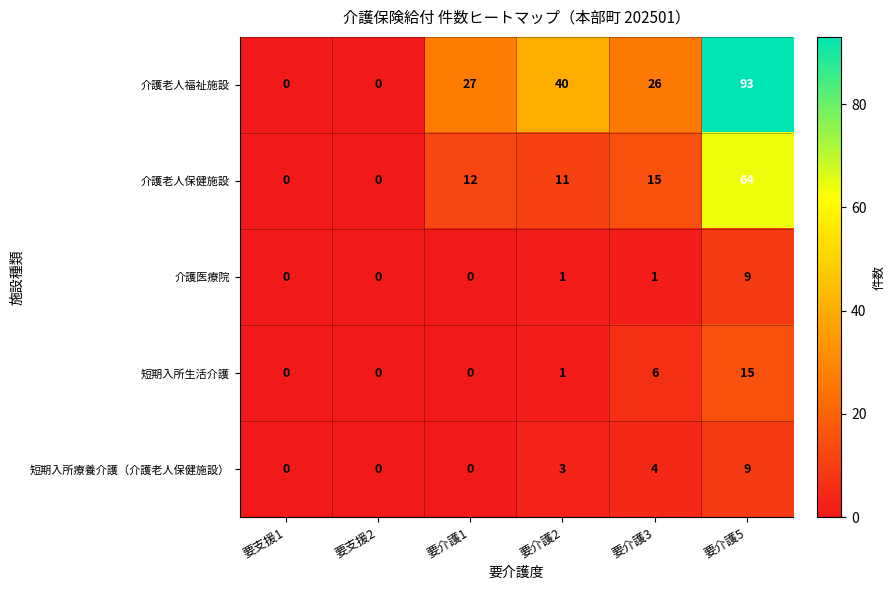

What is the sum of all 短期入所生活介護 values?

22